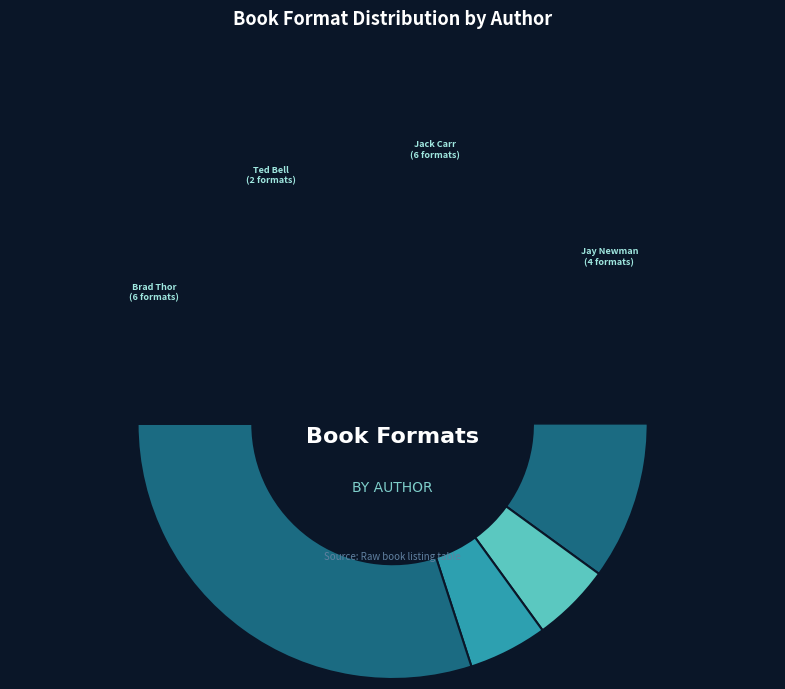

Does Matthew Betley (Rules of War) account for over 50% of the chart?

No